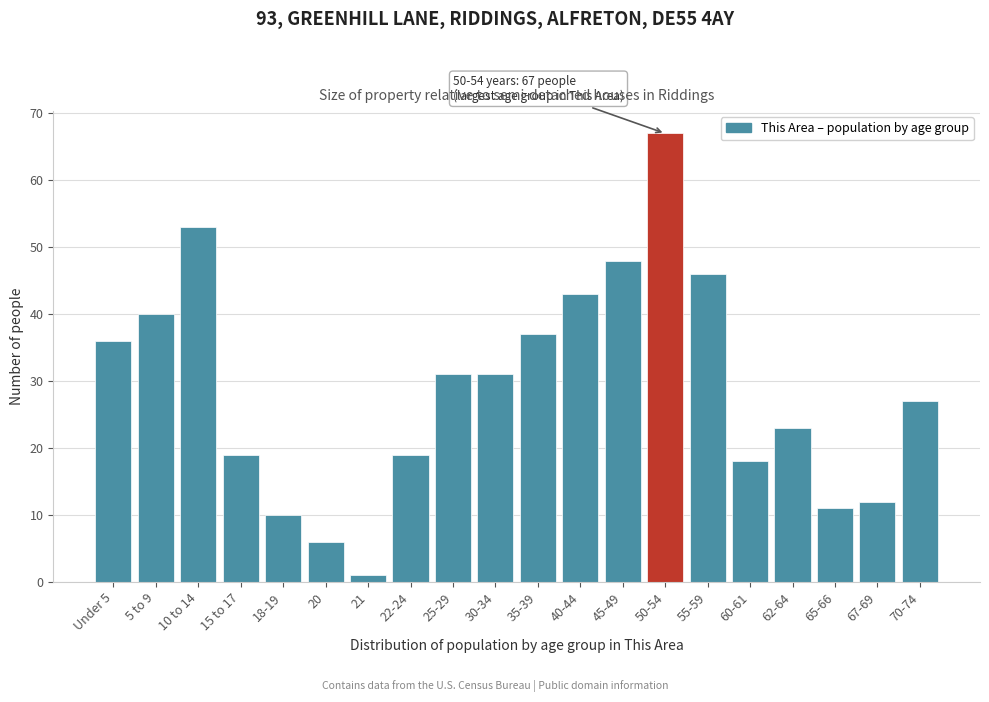

Reading left to right, what are all the values shown in this chart?

36	40	53	19	10	6	1	19	31	31	37	43	48	67	46	18	23	11	12	27